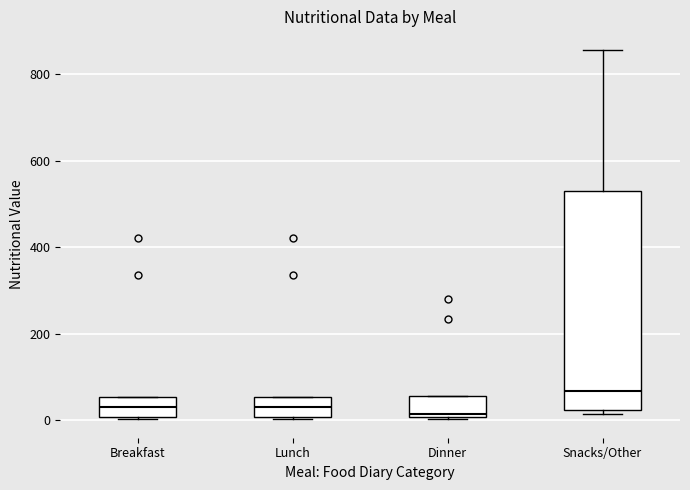

Where is the upper edge of the box for Dinner on the y-axis? The values are not printed on the chart, so give them approximately, as read against the axis.

60